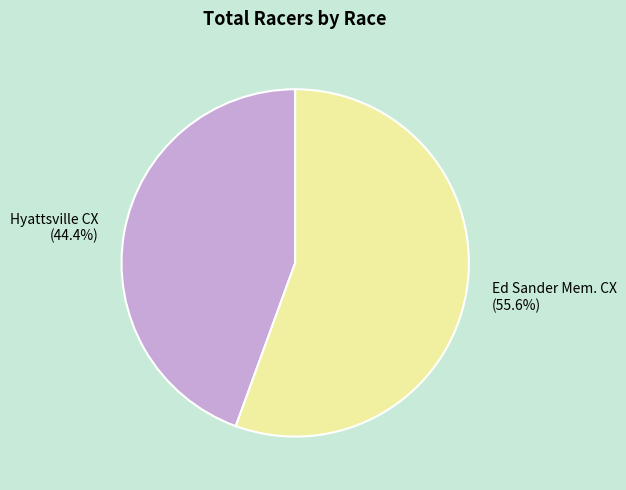

To the nearest percent, what is the combined percentage of Hyattsville CX and Ed Sander Mem. CX?

100%